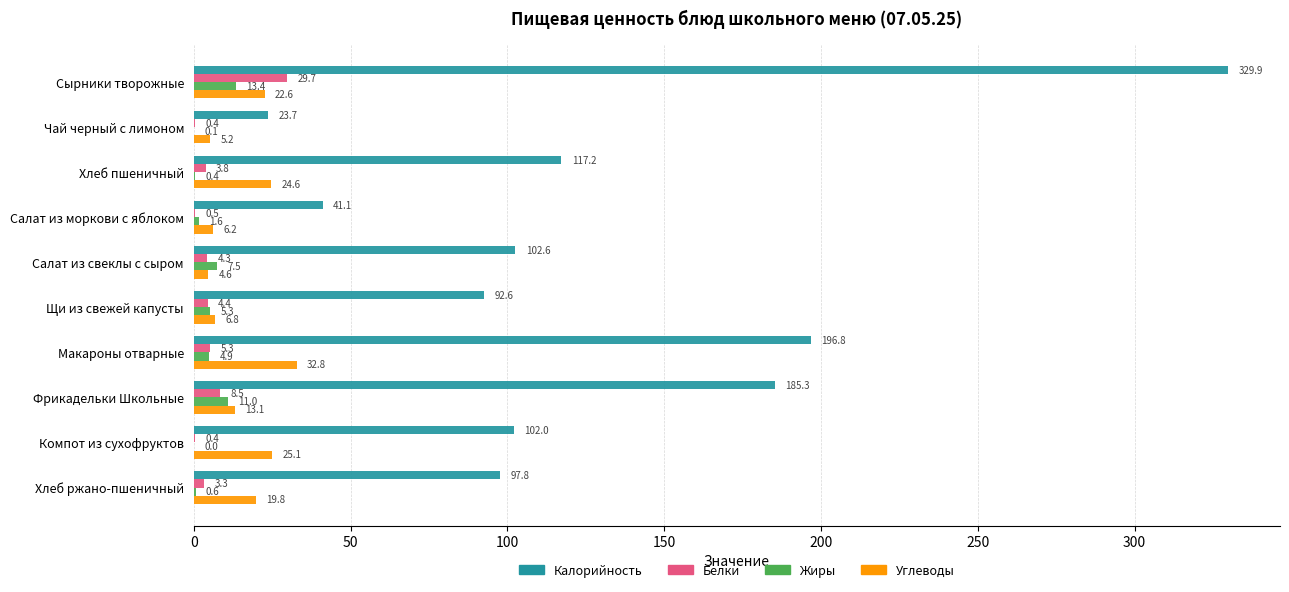

Which series has the widest spread of values?

Калорийность